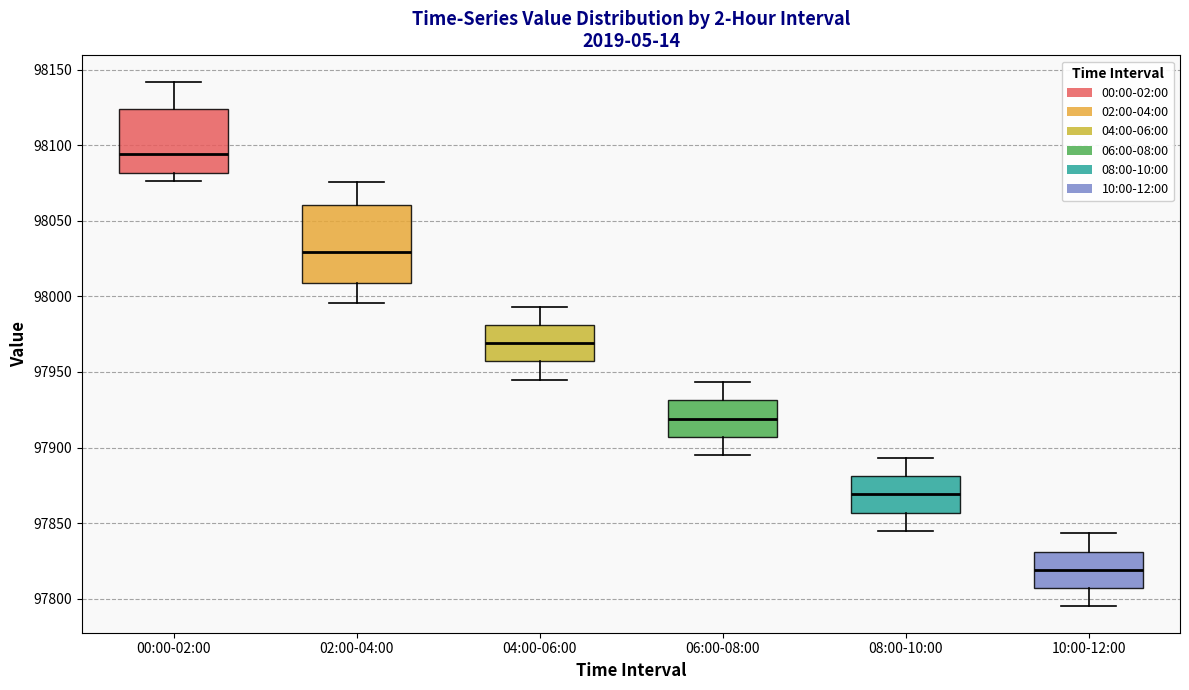

Reading left to right, transcribe this box plot: for each box, give where its median line is, the range the box spans, and where its two whiskers end, as read against the y-axis. The values are not printed on the chart, so give them approximately, as read against the axis.

00:00-02:00: median 98095, box 98080 to 98125, whiskers 98075 to 98140
02:00-04:00: median 98030, box 98010 to 98060, whiskers 97995 to 98075
04:00-06:00: median 97970, box 97955 to 97980, whiskers 97945 to 97995
06:00-08:00: median 97920, box 97905 to 97930, whiskers 97895 to 97945
08:00-10:00: median 97870, box 97855 to 97880, whiskers 97845 to 97895
10:00-12:00: median 97820, box 97805 to 97830, whiskers 97795 to 97845